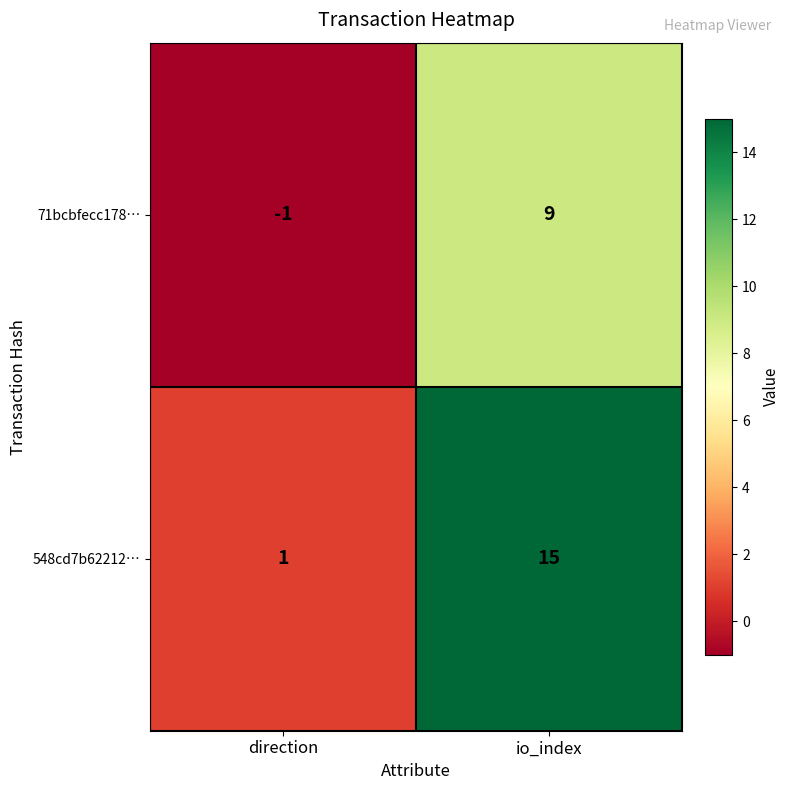

Reading left to right, list all the values displayed in this chart.

71bcbfecc178…: direction=-1	io_index=9
548cd7b62212…: direction=1	io_index=15